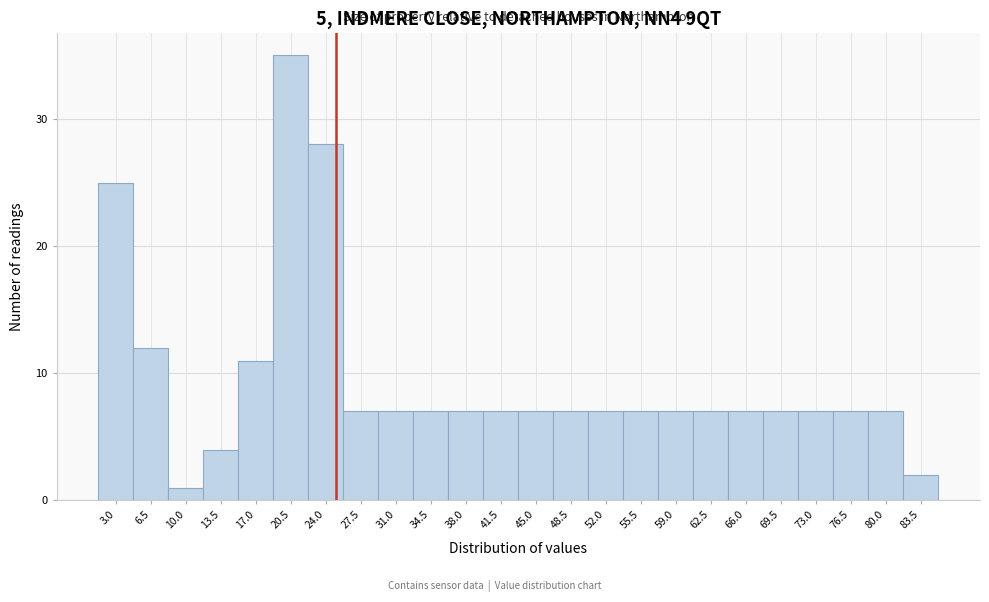

Reading left to right, list all the values displayed in this chart.

3.0=25	6.5=12	10.0=1	13.5=4	17.0=11	20.5=35	24.0=28	27.5=7	31.0=7	34.5=7	38.0=7	41.5=7	45.0=7	48.5=7	52.0=7	55.5=7	59.0=7	62.5=7	66.0=7	69.5=7	73.0=7	76.5=7	80.0=7	83.5=2